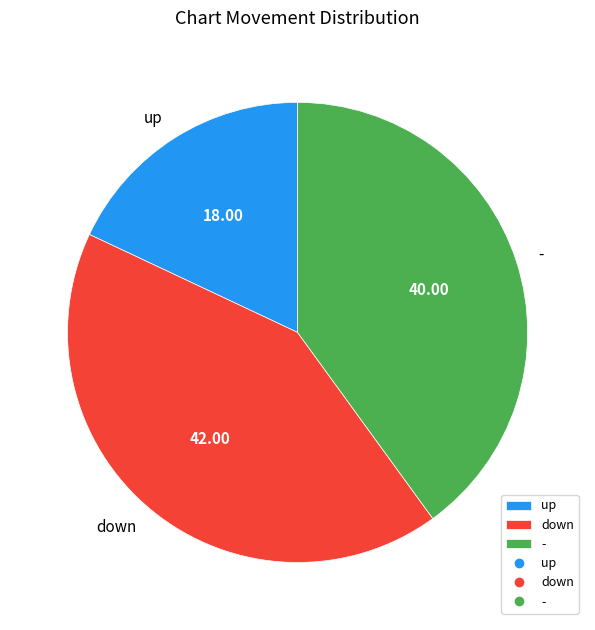

Is there a majority slice in this chart?

No